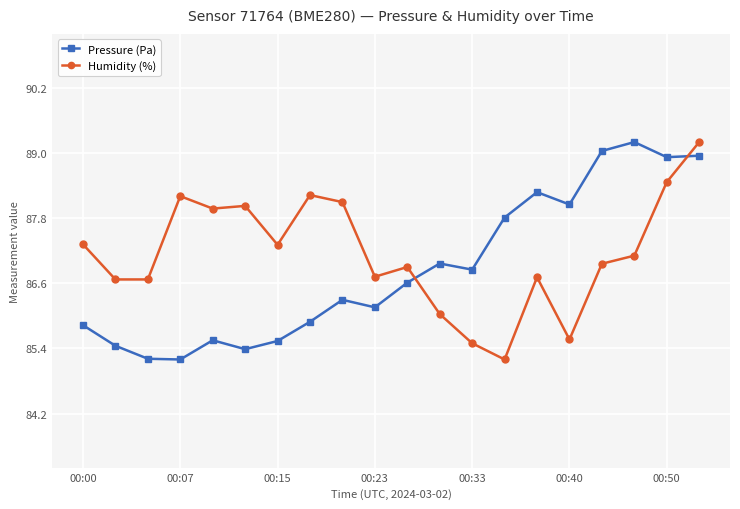

True or false: Humidity (%) has more than 2 points higher than both neighbors.

True